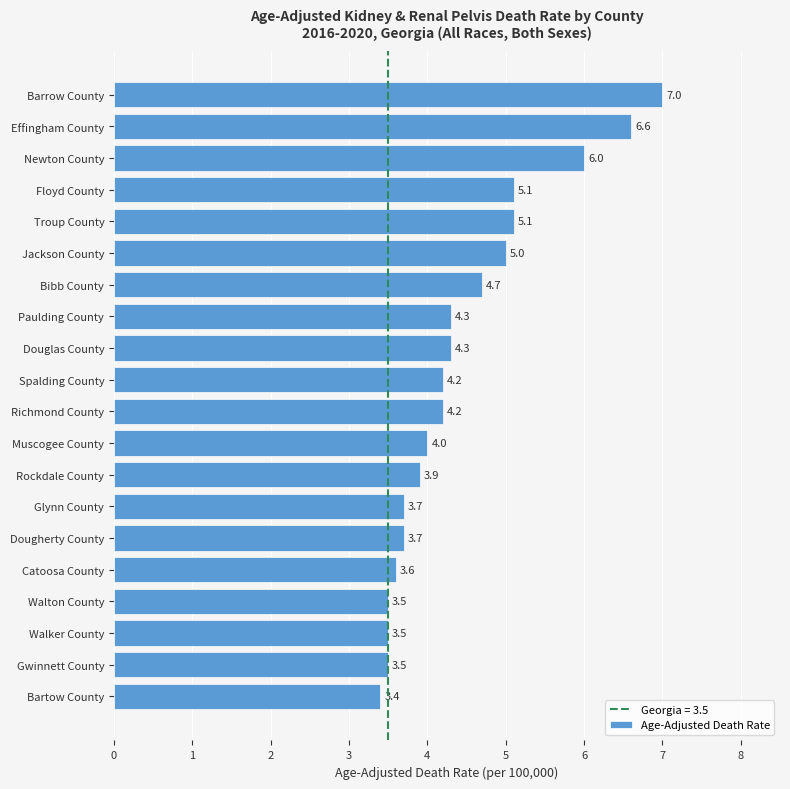

Which category has the highest value across all series?

Barrow County